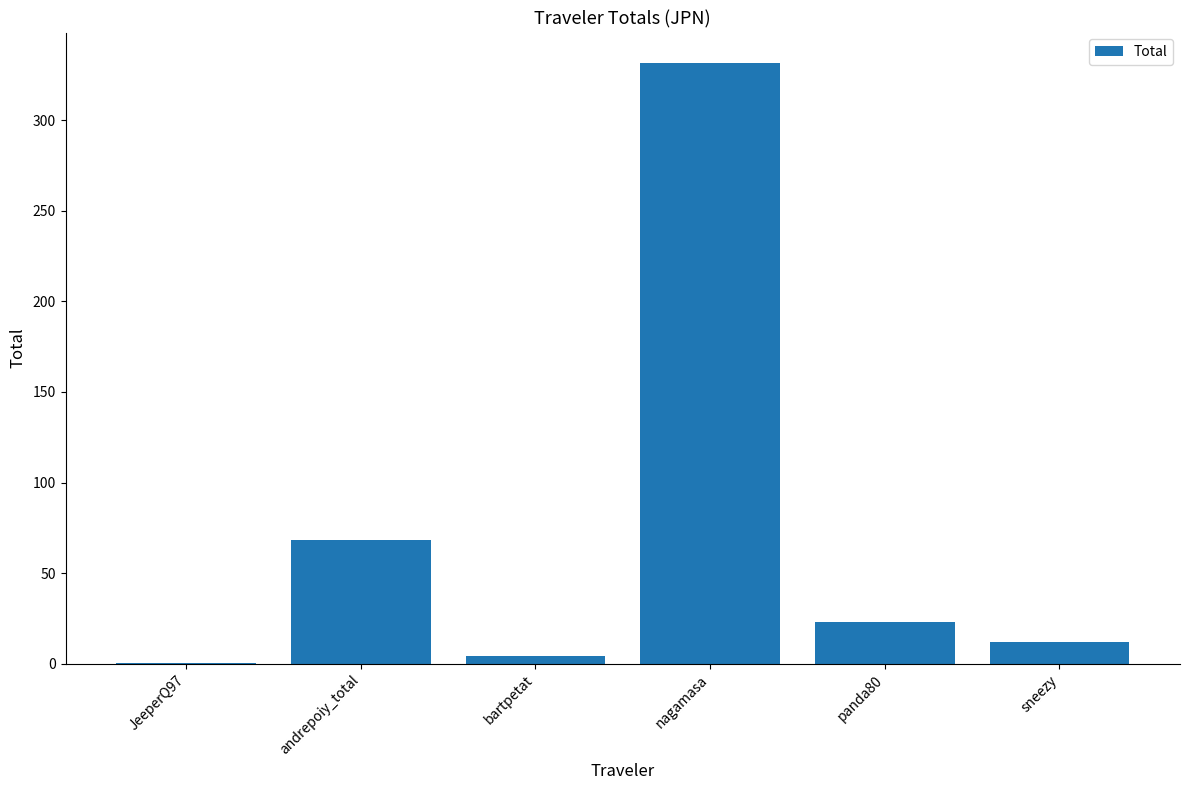

What value does the data have at panda80?

23.2